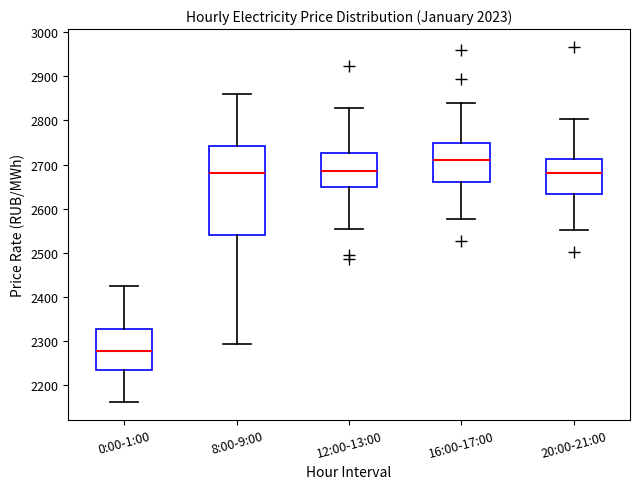

Which box has the highest median line?

16:00-17:00